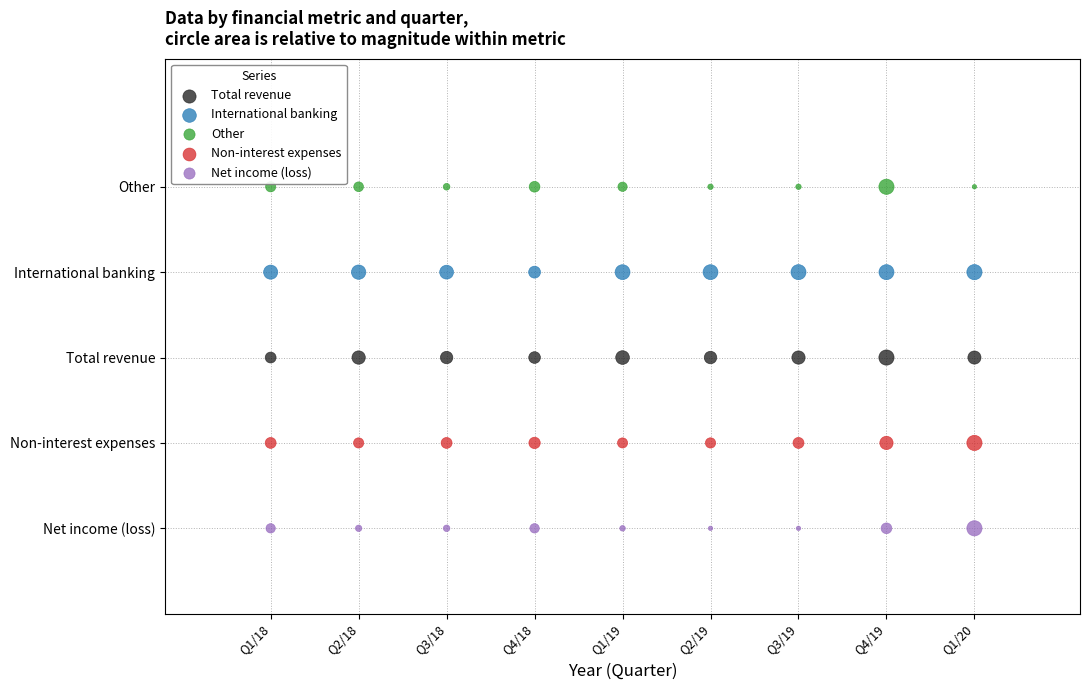

Which series reaches the minimum Y coordinate?

Net income (loss)